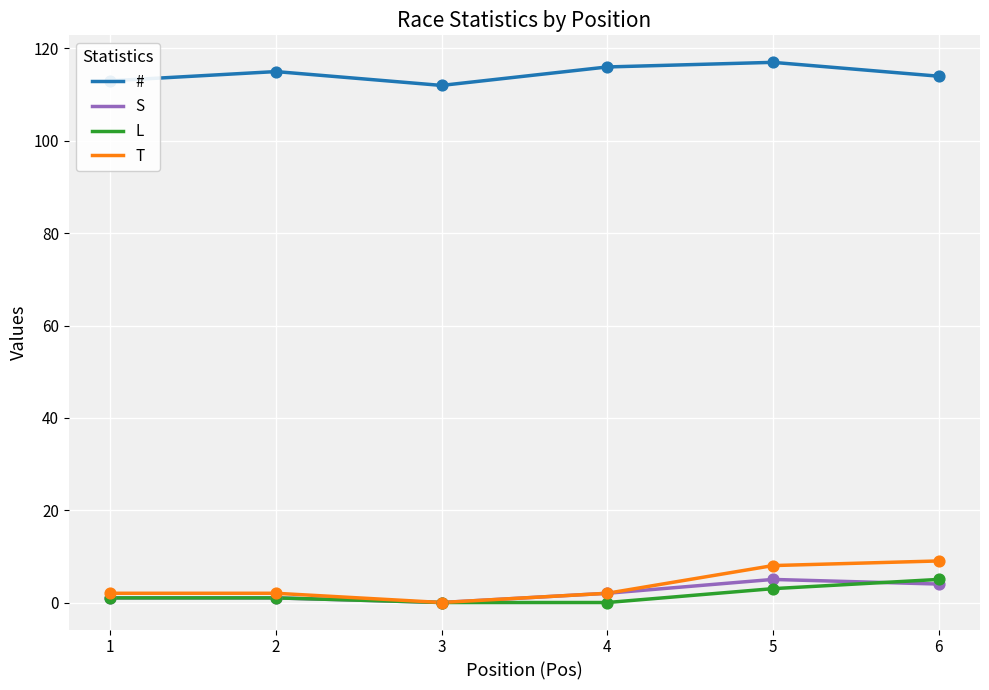

True or false: # and T cross at least once.

False